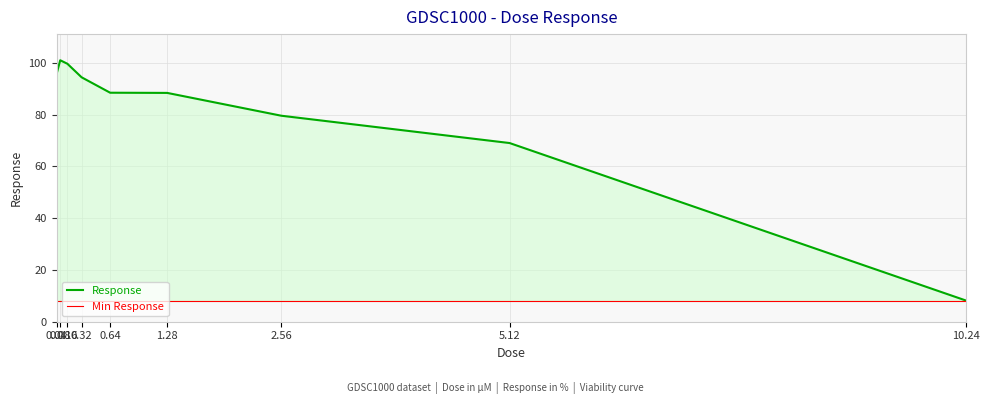

At which label is the value closest to 54?

5.12